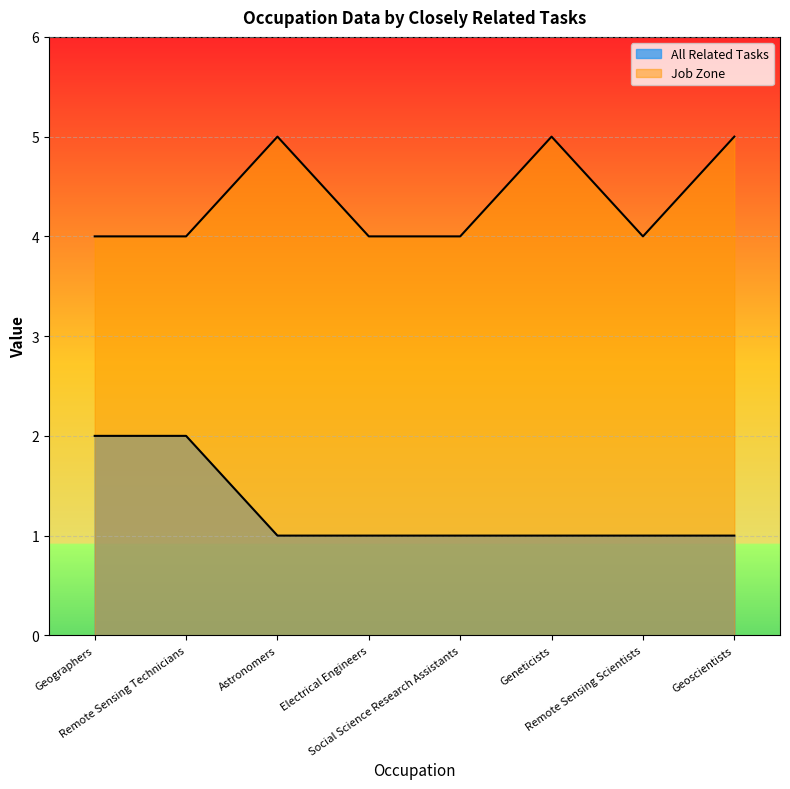

What is the value of the All Related Tasks point at the 7th from the left?

1